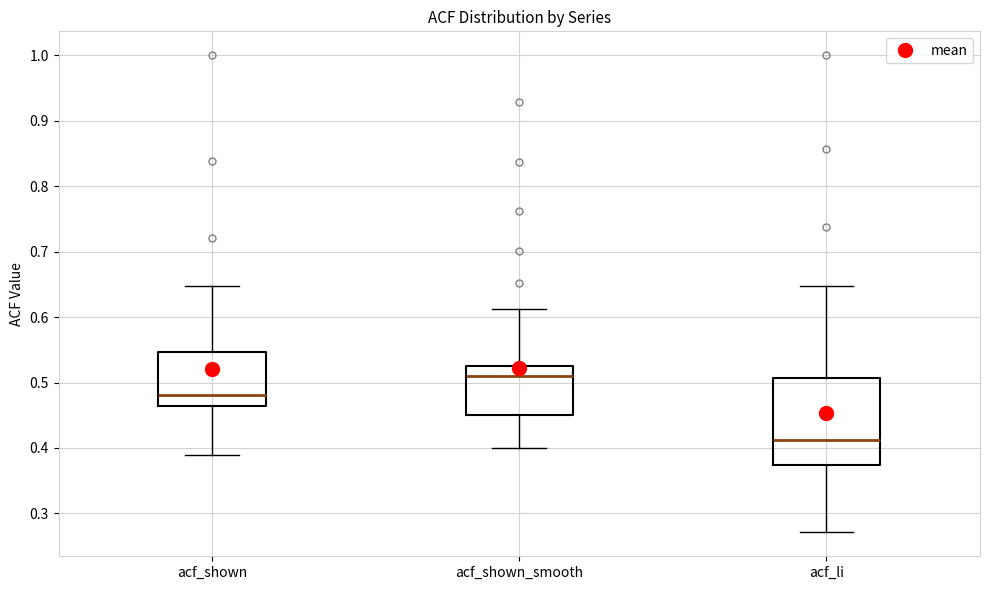

Which box is the tallest, from its lower edge to its upper edge?

acf_li